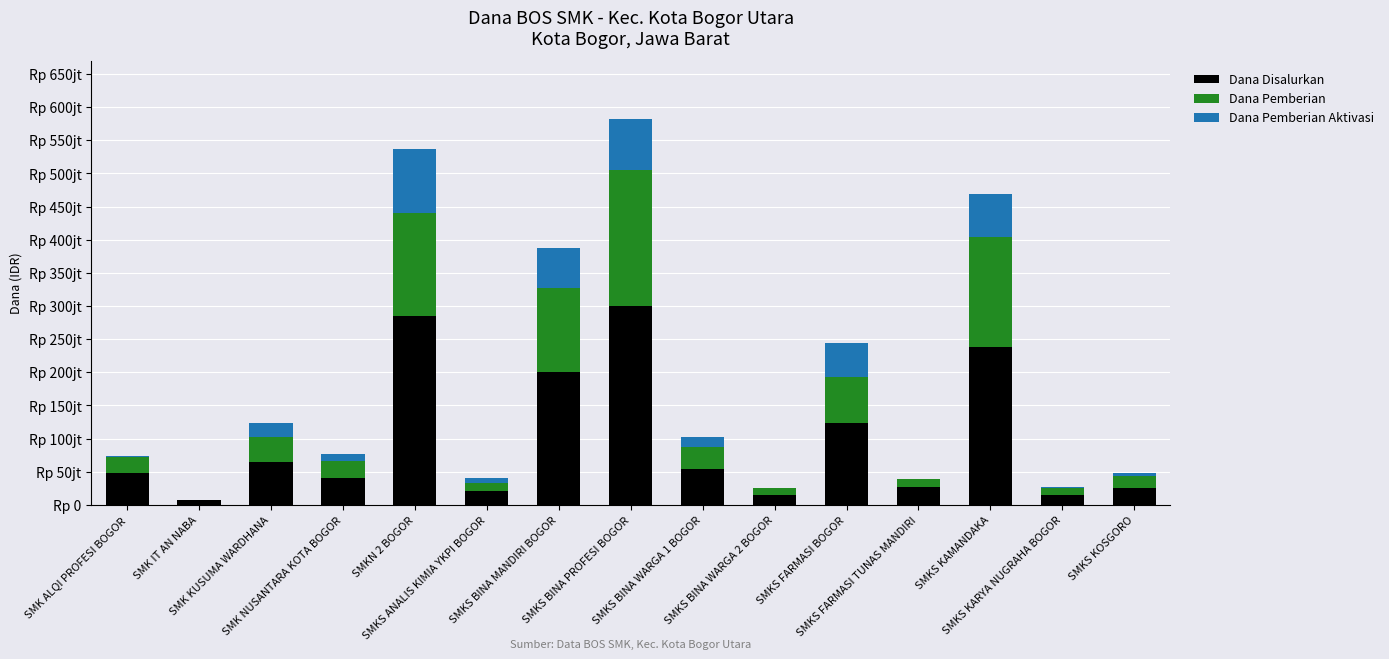

What is the sum of all Dana Pemberian values?

906500000